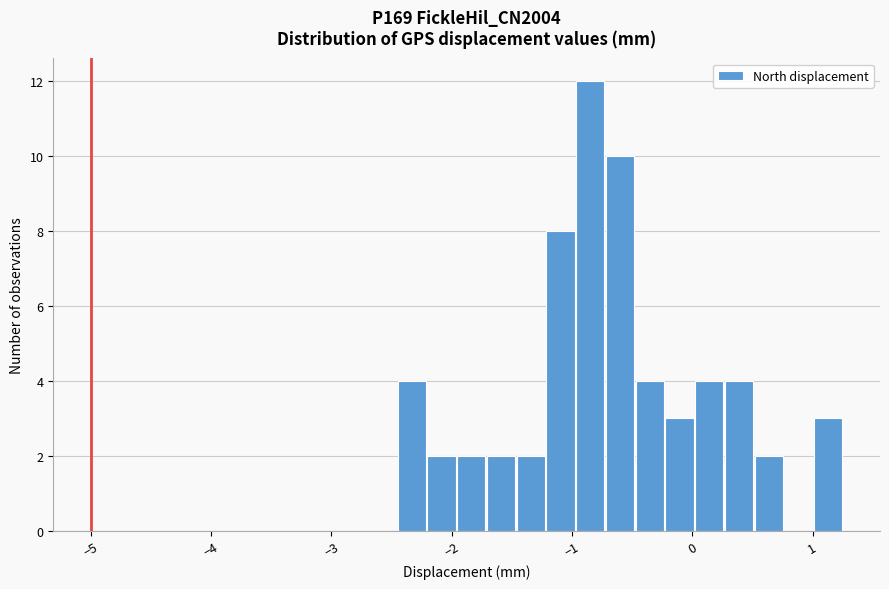

Read against the x-axis, roughly where is the centre of the tallest bar?

-0.8